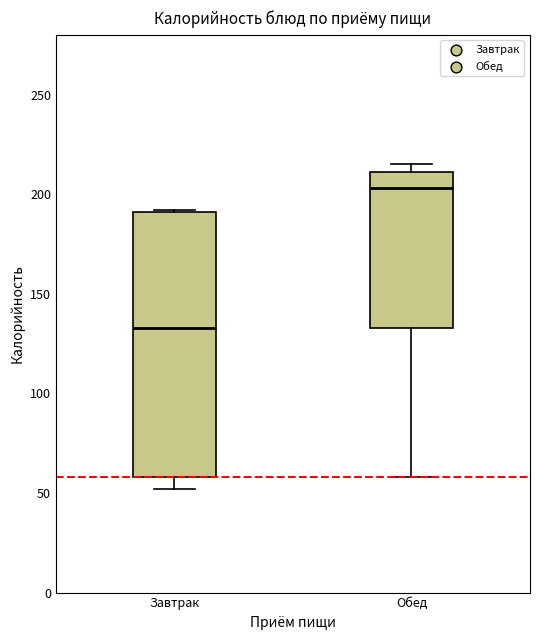

Which box's median line is the highest?

Обед